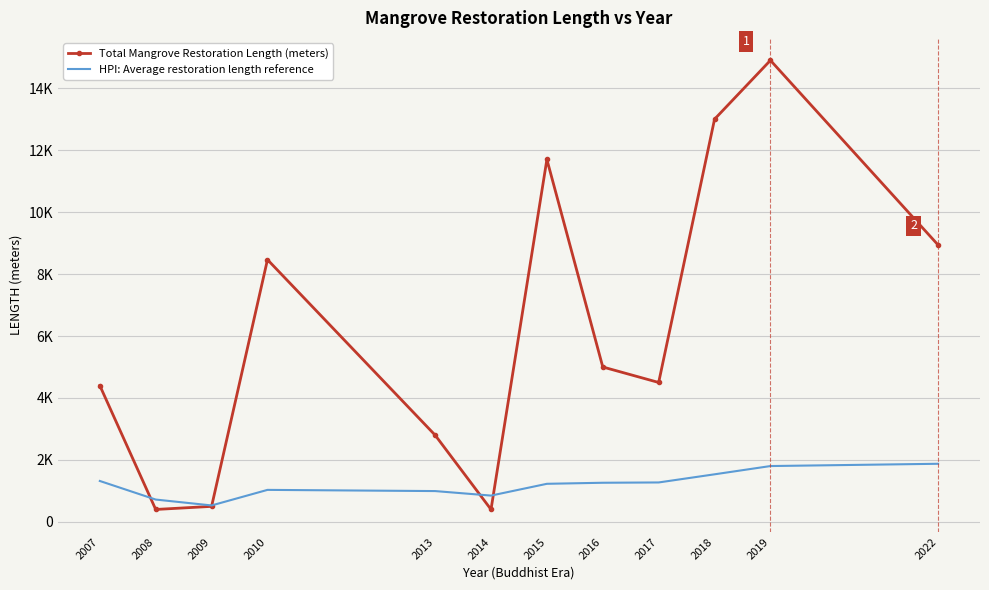

What are all the series names shown in the legend?

Total Mangrove Restoration Length (meters), HPI: Average restoration length reference